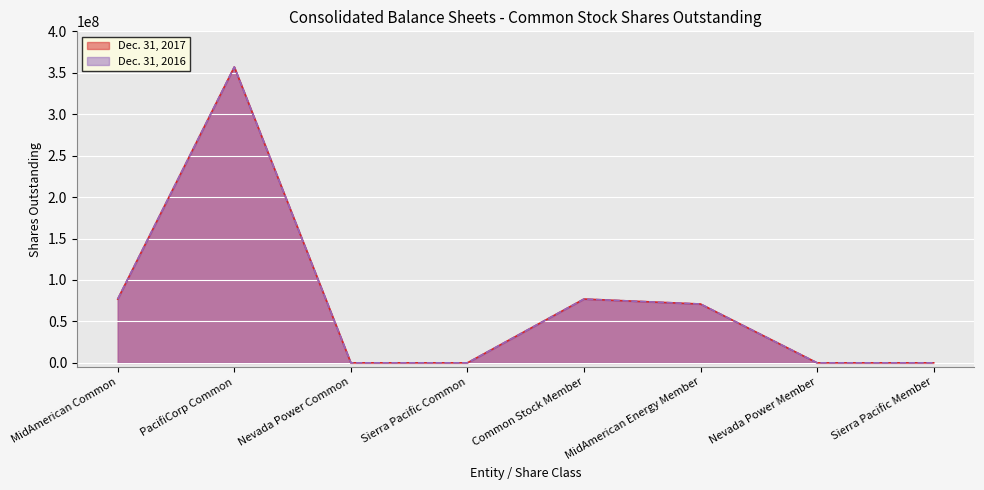

Which has a higher value, Nevada Power Common or Nevada Power Member?

Nevada Power Common